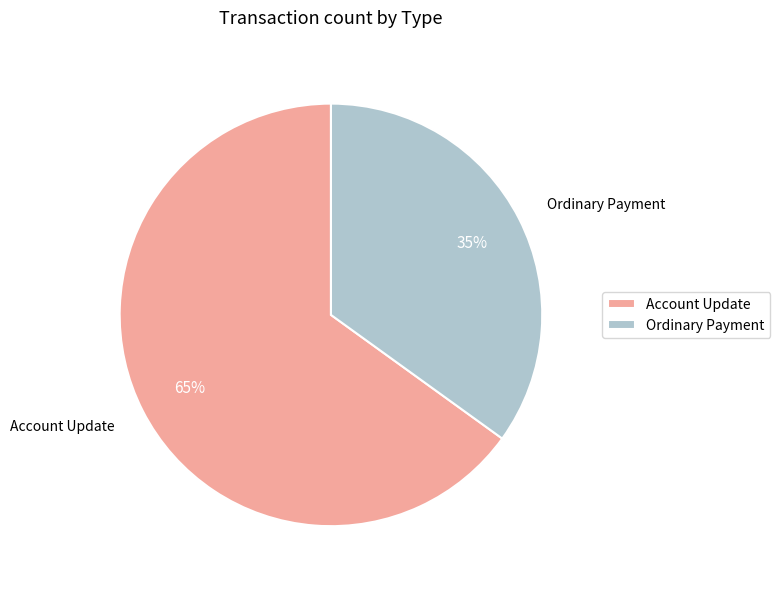

To the nearest percent, what is the difference between the largest and smallest slice percentages?

30%